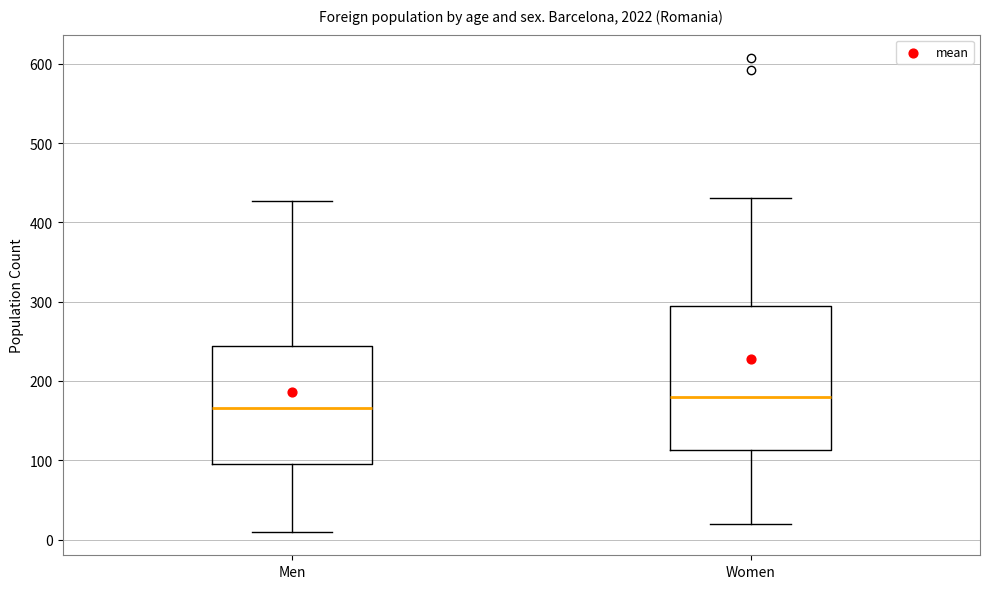

Reading left to right, read every box against the y-axis: the position of its median line, the range the box covers, and the ends of its whiskers. The values are not printed on the chart, so give them approximately, as read against the axis.

Men: median 170, box 90 to 240, whiskers 10 to 430
Women: median 180, box 110 to 290, whiskers 20 to 430